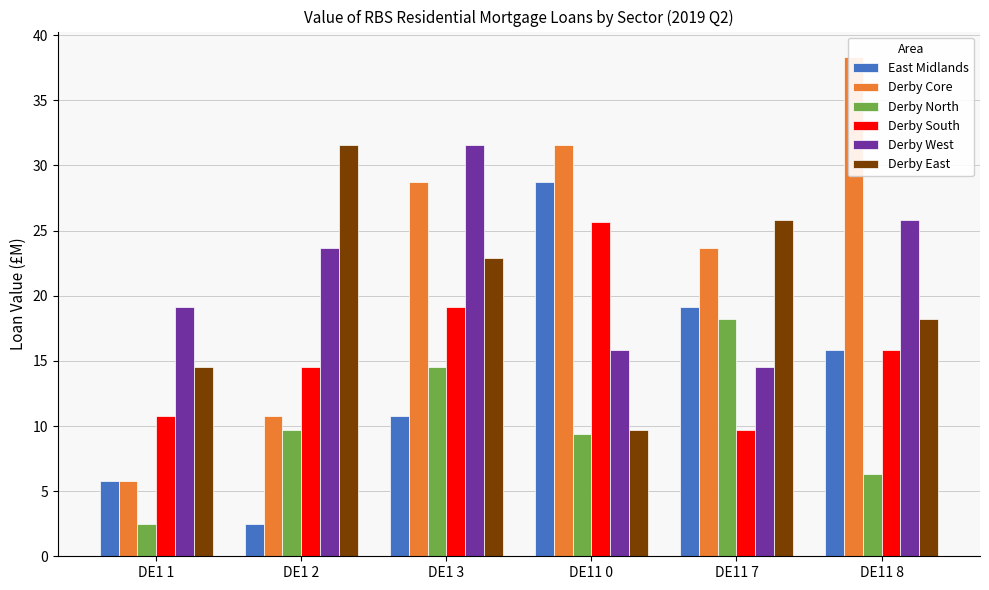

The Derby North series shows 5.3 at DE1 2. True or false?

False